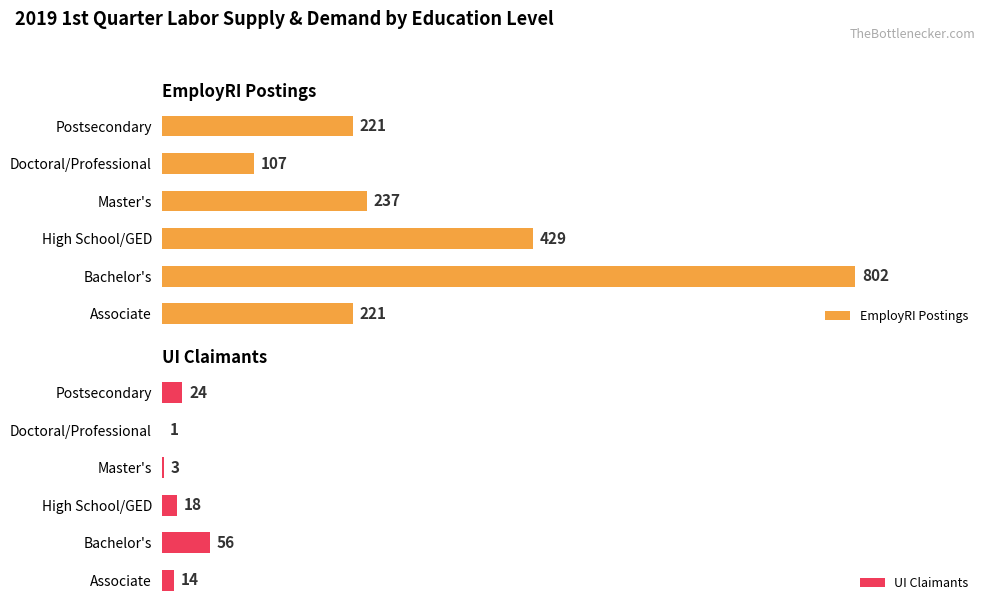

Is the value of UI Claimants at Associate greater than the value of EmployRI Postings at High School/GED?

No